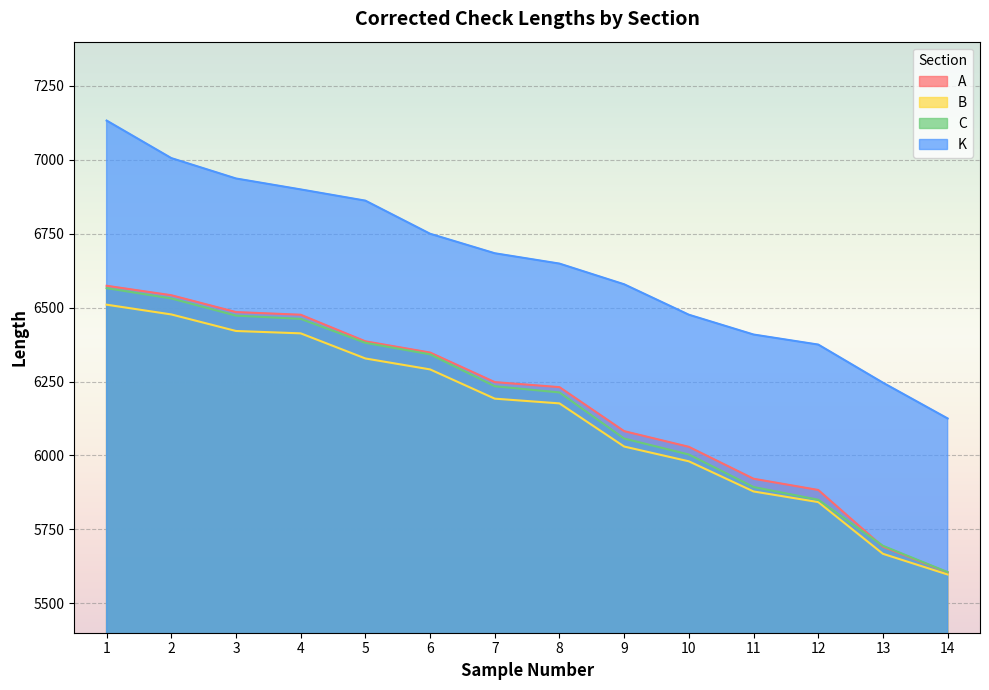

True or false: B and K intersect in this chart.

False